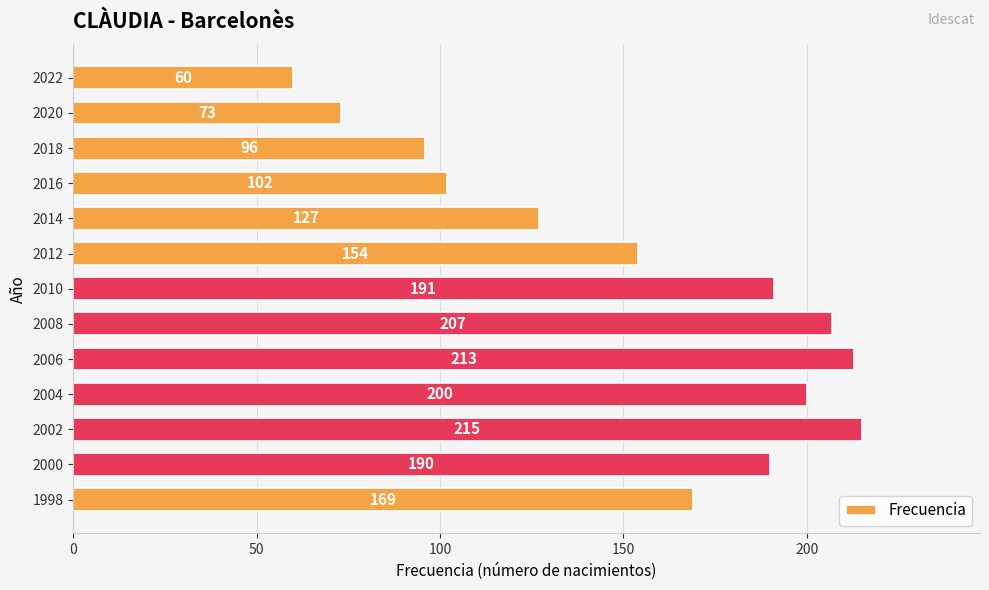

The chart shows a value of 110 at 2020. True or false?

False